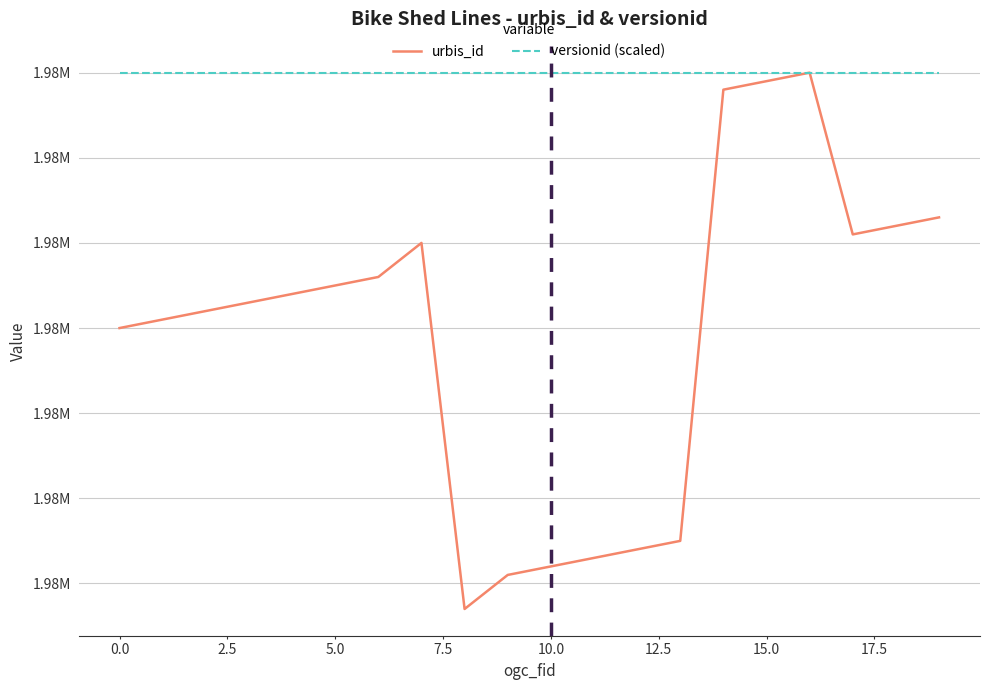

Does the chart have visible grid lines?

Yes